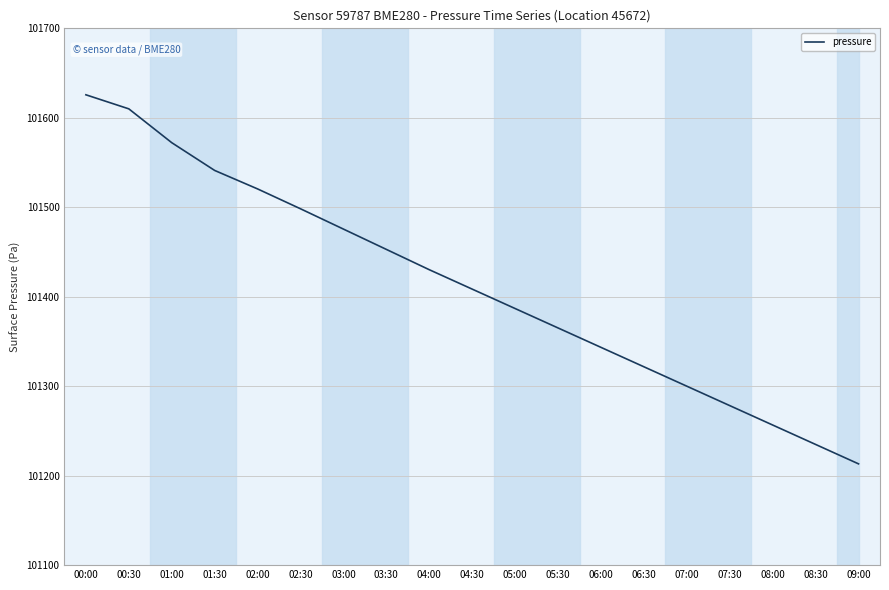

What is the sum of the values at 02:30 and 07:00?

202798.3